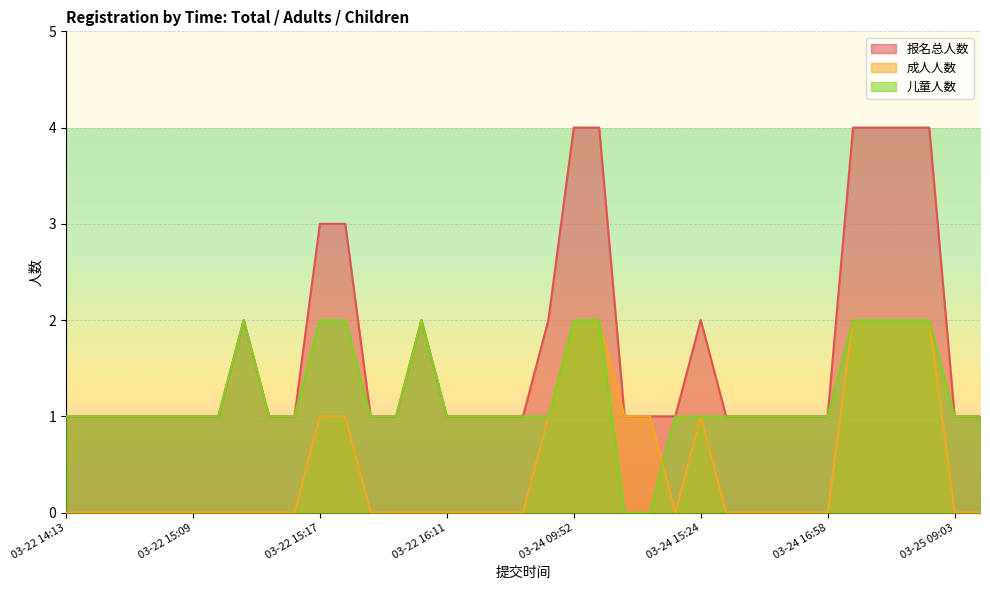

Which series has the largest total across all categories?

报名总人数